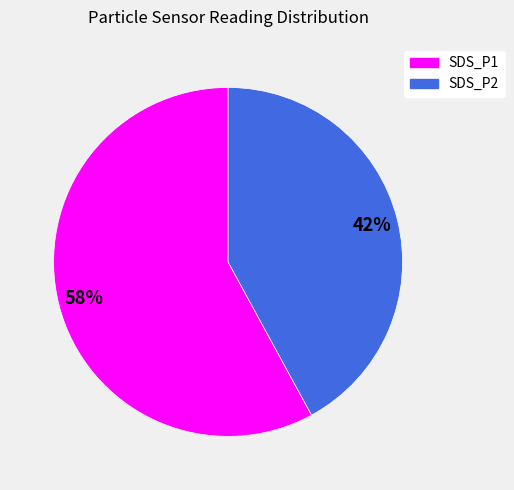

Do SDS_P2 and SDS_P1 together represent more than half of the pie?

Yes